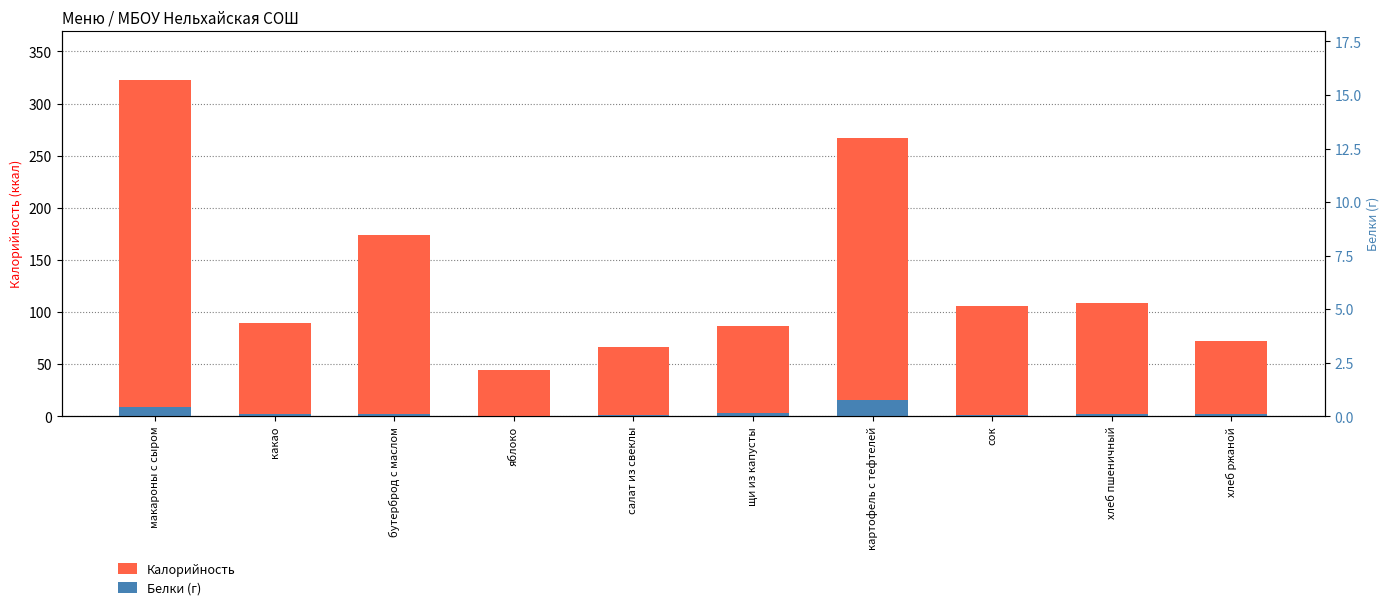

Reading left to right, list all the values displayed in this chart.

Калорийность: 322.6	89.9	174.4	44.4	66.8	86.8	266.9	105.6	108.9	72.0
Белки (г): 9.3	2.6	2.4	0.4	0.9	2.8	15.7	1.0	2.4	2.2